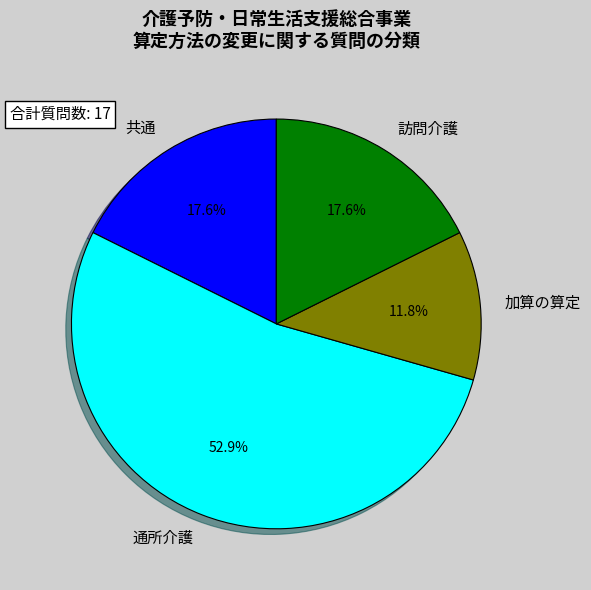

What percentage do 通所介護 and 訪問介護 together represent?

70.6%